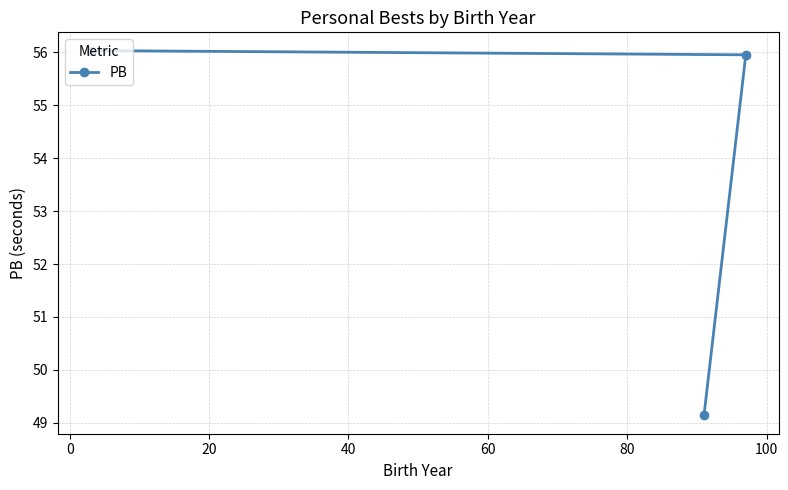

What is the minimum value shown in the chart?

49.1